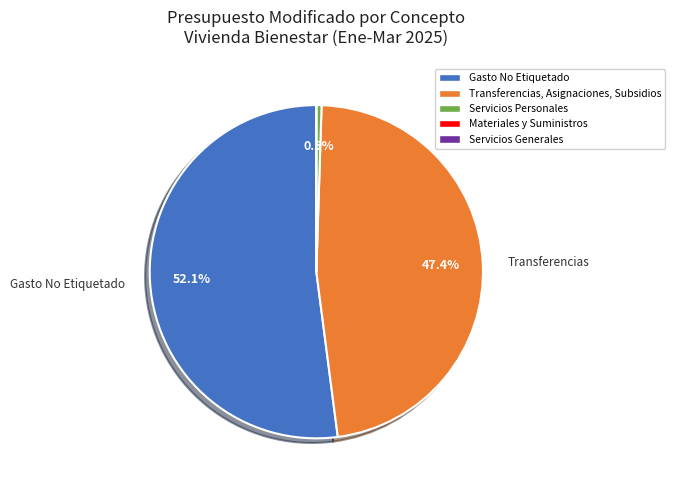

Is there a majority slice in this chart?

Yes